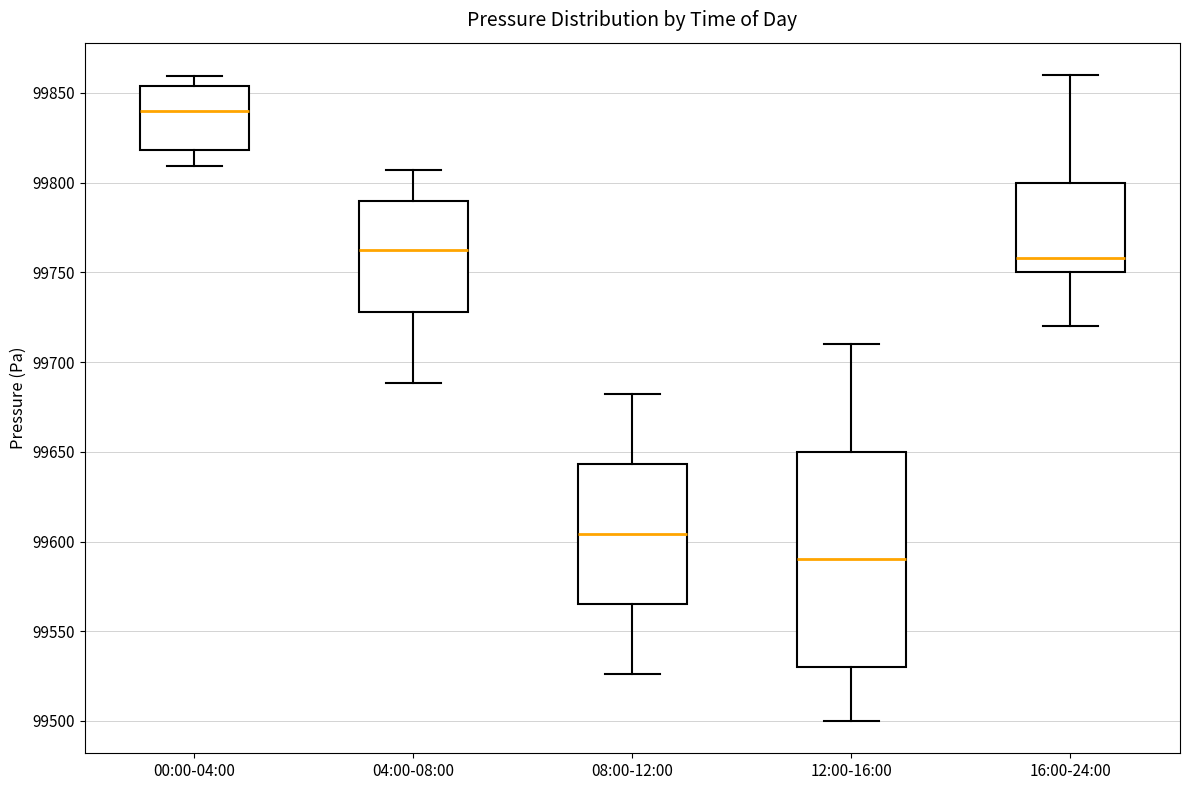

Reading left to right, read every box against the y-axis: the position of its median line, the range the box covers, and the ends of its whiskers. The values are not printed on the chart, so give them approximately, as read against the axis.

00:00-04:00: median 99840, box 99820 to 99855, whiskers 99810 to 99860
04:00-08:00: median 99765, box 99730 to 99790, whiskers 99690 to 99805
08:00-12:00: median 99605, box 99565 to 99645, whiskers 99525 to 99680
12:00-16:00: median 99590, box 99530 to 99650, whiskers 99500 to 99710
16:00-24:00: median 99760, box 99750 to 99800, whiskers 99720 to 99860